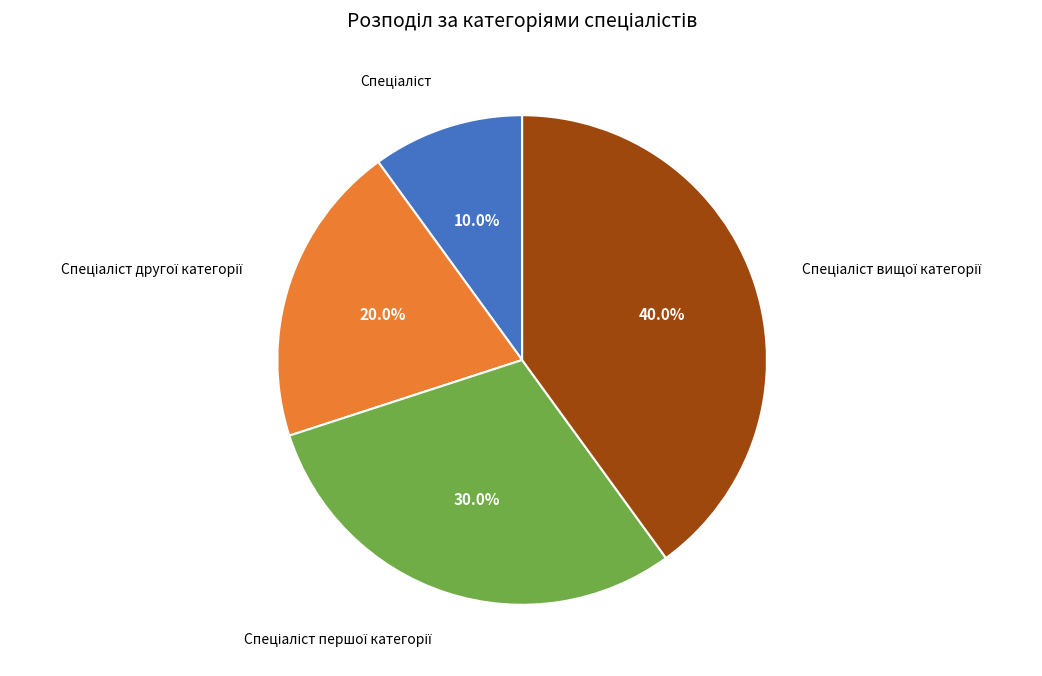

Is there a majority slice in this chart?

No